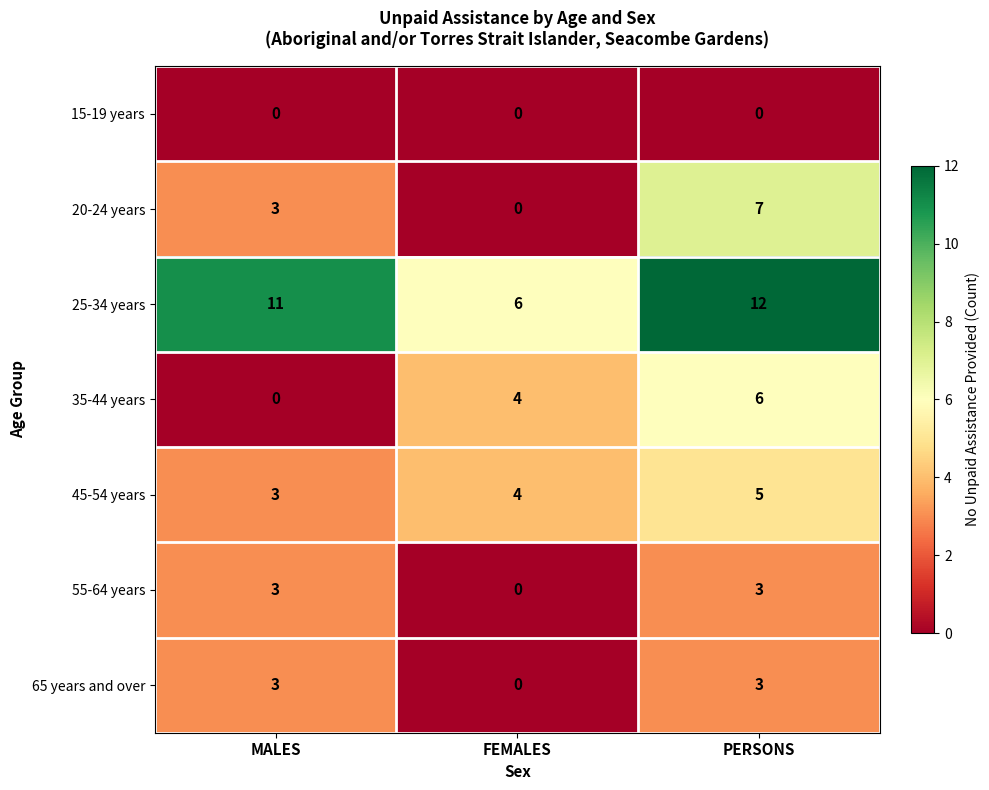

What is the spread (max minus min) of values at PERSONS?

12